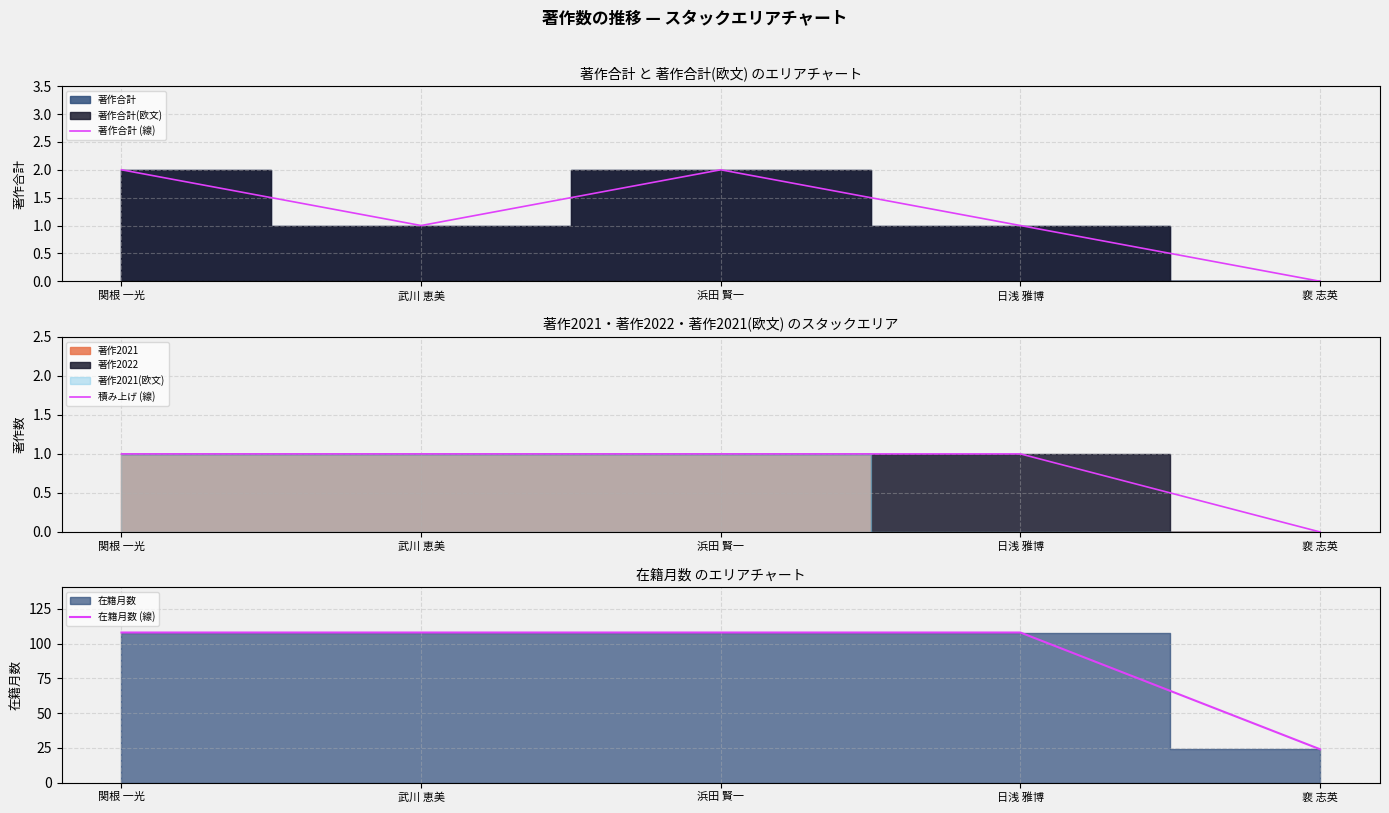

List the labels in order of 積み上げ (線) value, smallest first.

裵 志英, 関根 一光, 武川 恵美, 浜田 賢一, 日浅 雅博